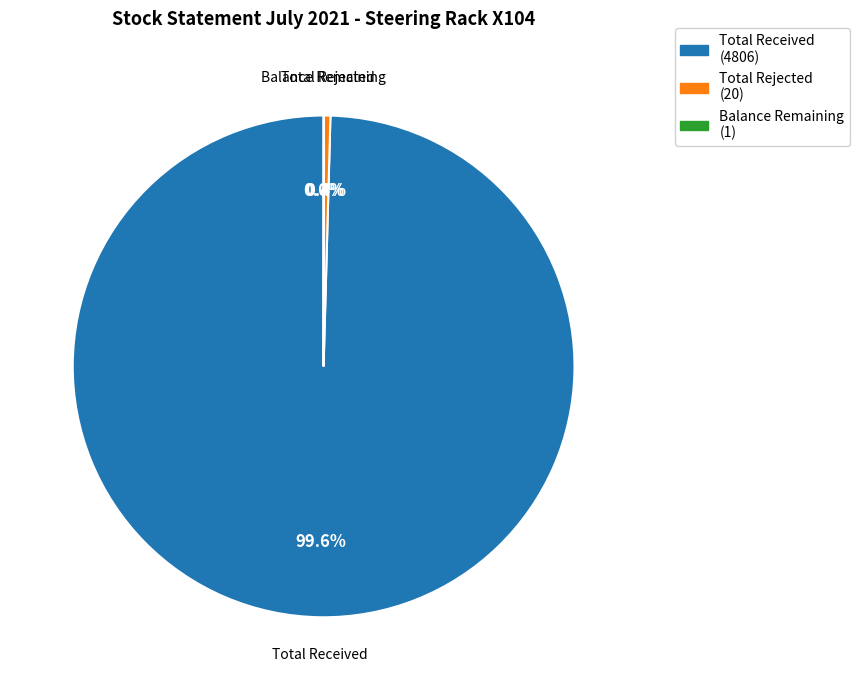

What portion of the pie excludes Total Rejected?

99.6%